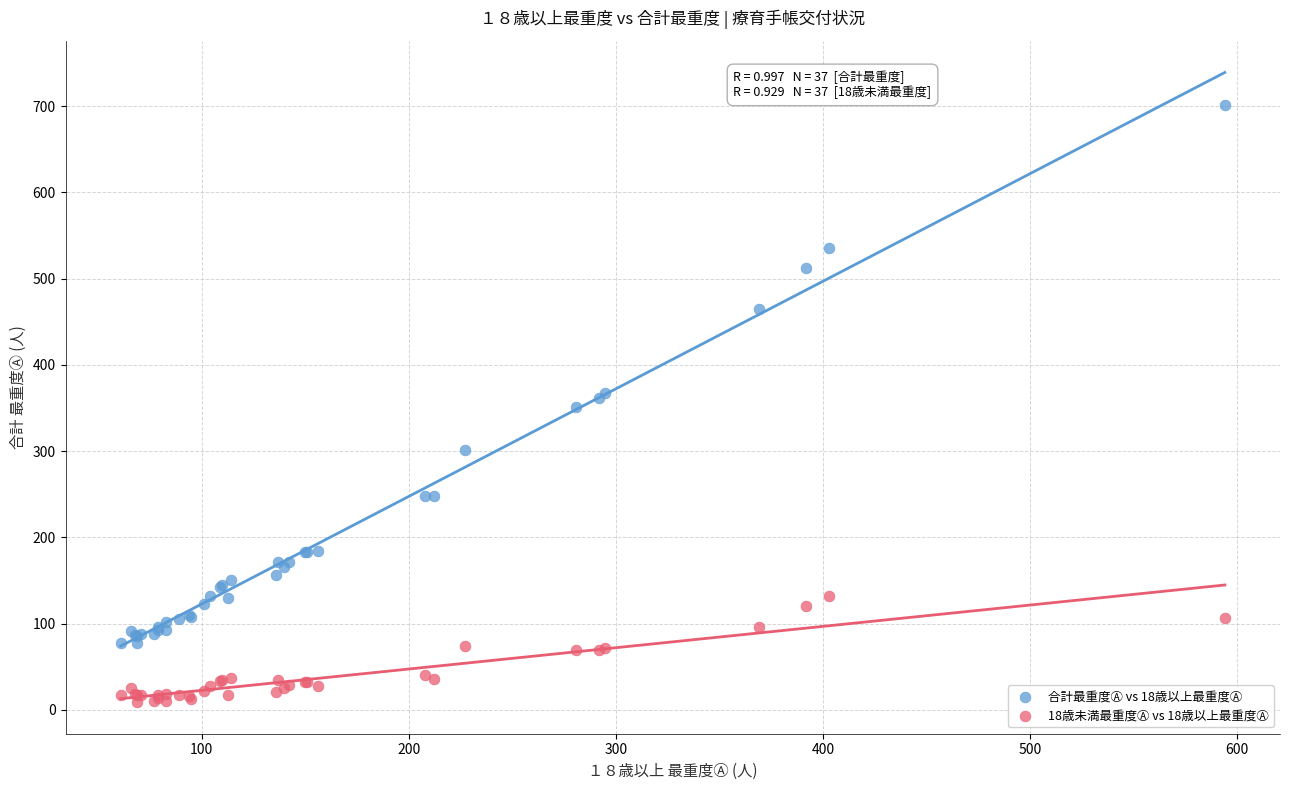

What are all the series names shown in the legend?

合計最重度Ⓐ vs 18歳以上最重度Ⓐ, 18歳未満最重度Ⓐ vs 18歳以上最重度Ⓐ